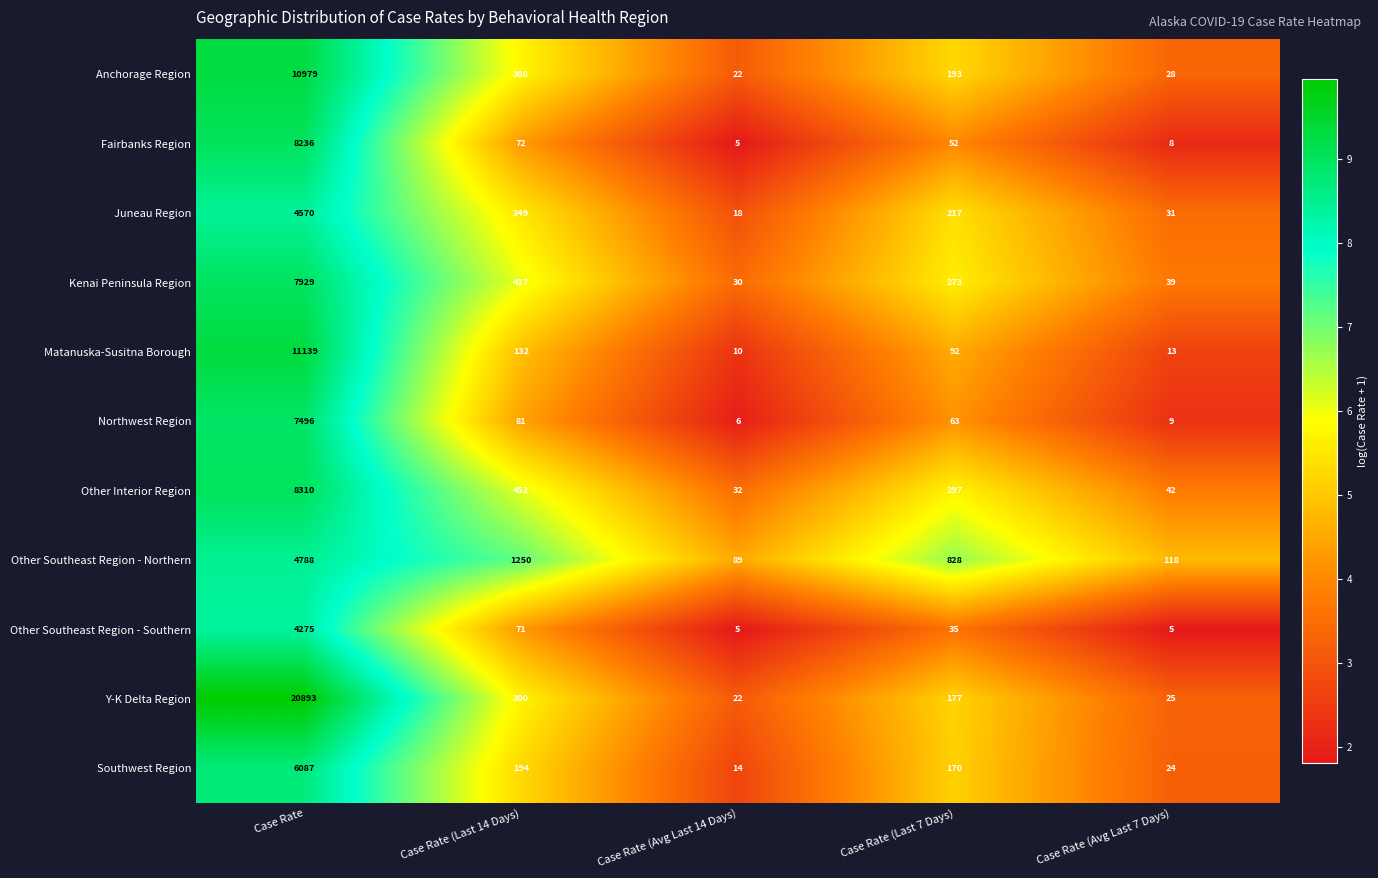

Count the number of data series in this chart.

11